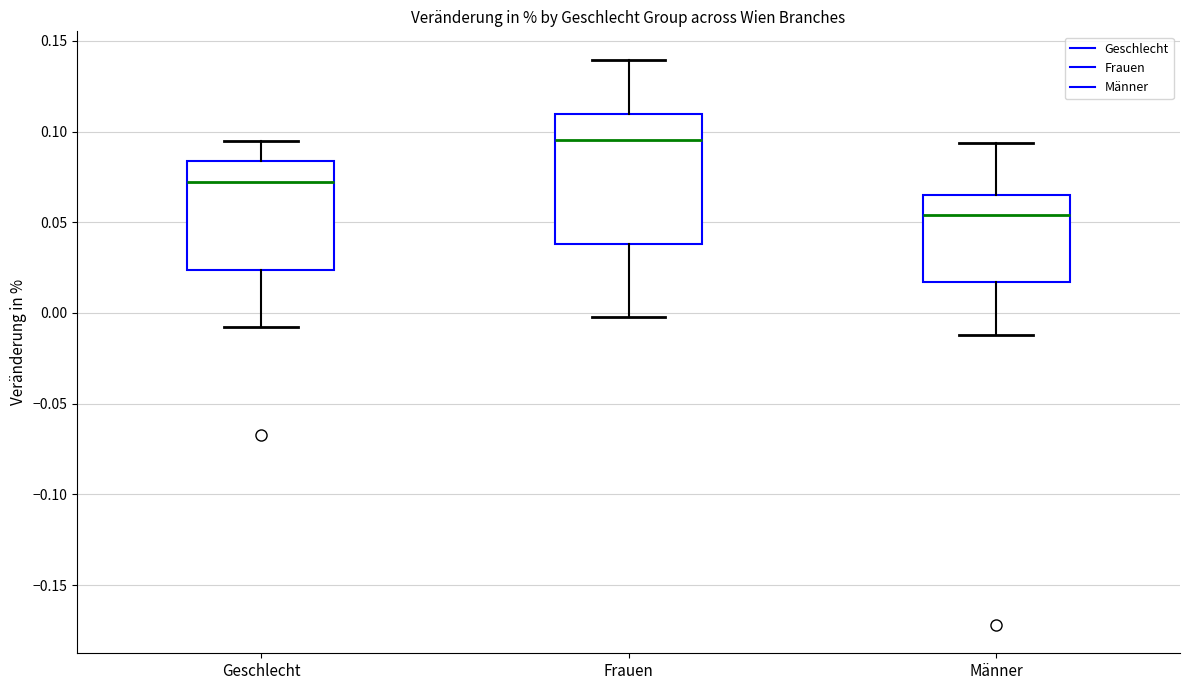

Reading left to right, read every box against the y-axis: the position of its median line, the range the box covers, and the ends of its whiskers. The values are not printed on the chart, so give them approximately, as read against the axis.

Geschlecht: median 0.070, box 0.025 to 0.085, whiskers -0.010 to 0.095
Frauen: median 0.095, box 0.040 to 0.110, whiskers 0.000 to 0.140
Männer: median 0.055, box 0.015 to 0.065, whiskers -0.010 to 0.095